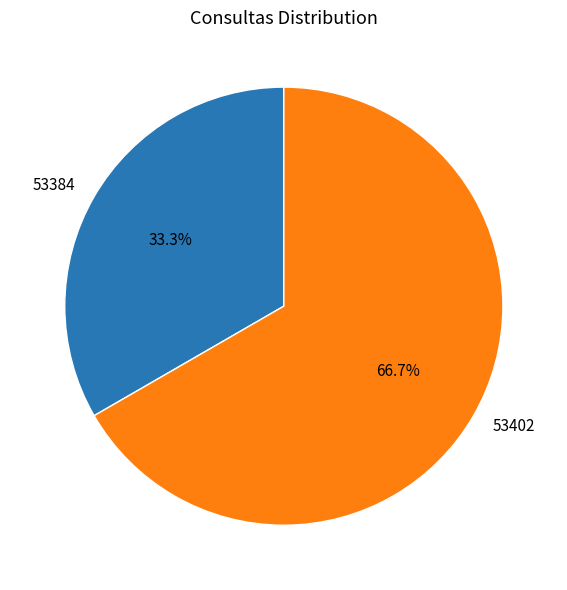

How many slices are in this pie chart?

2